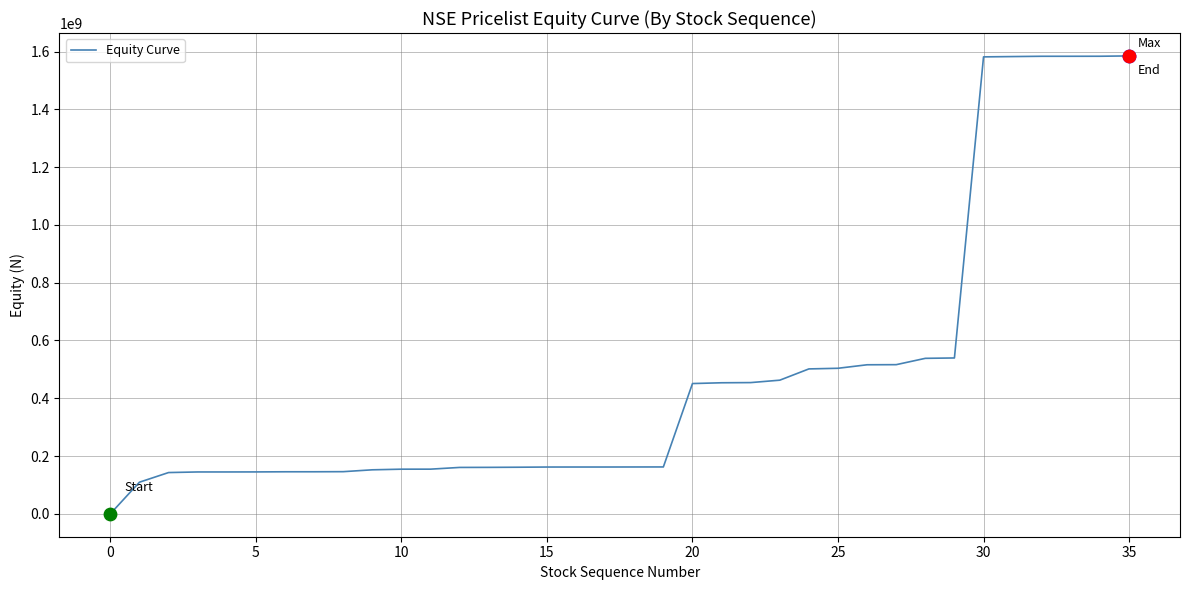

What is the difference between the maximum and minimum values?

1584783124.6